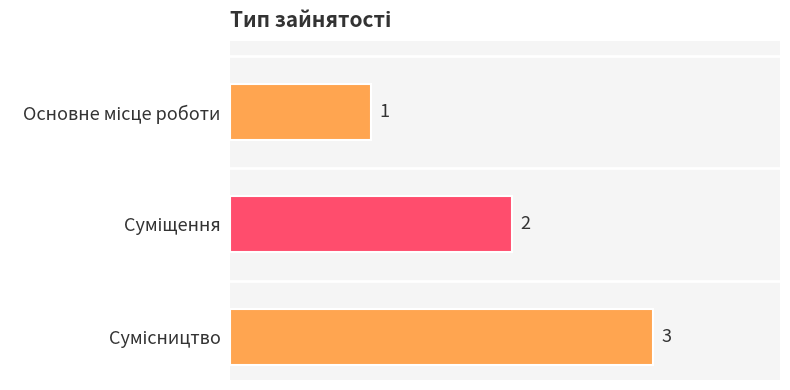

What is the label of the 3rd bar from the right?

Основне місце роботи